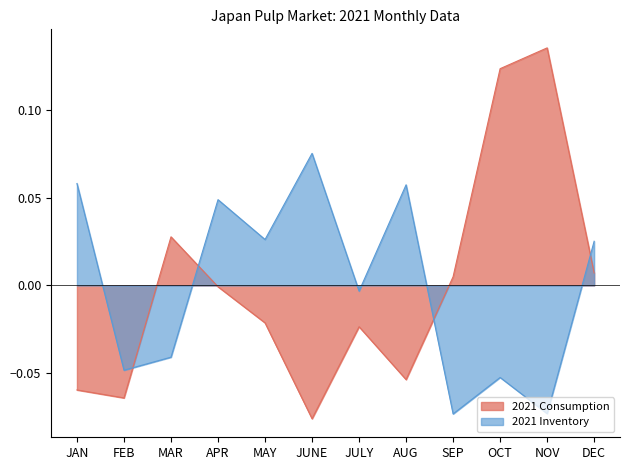

Is it true that 2021 Inventory equals 0.0 at DEC?

False